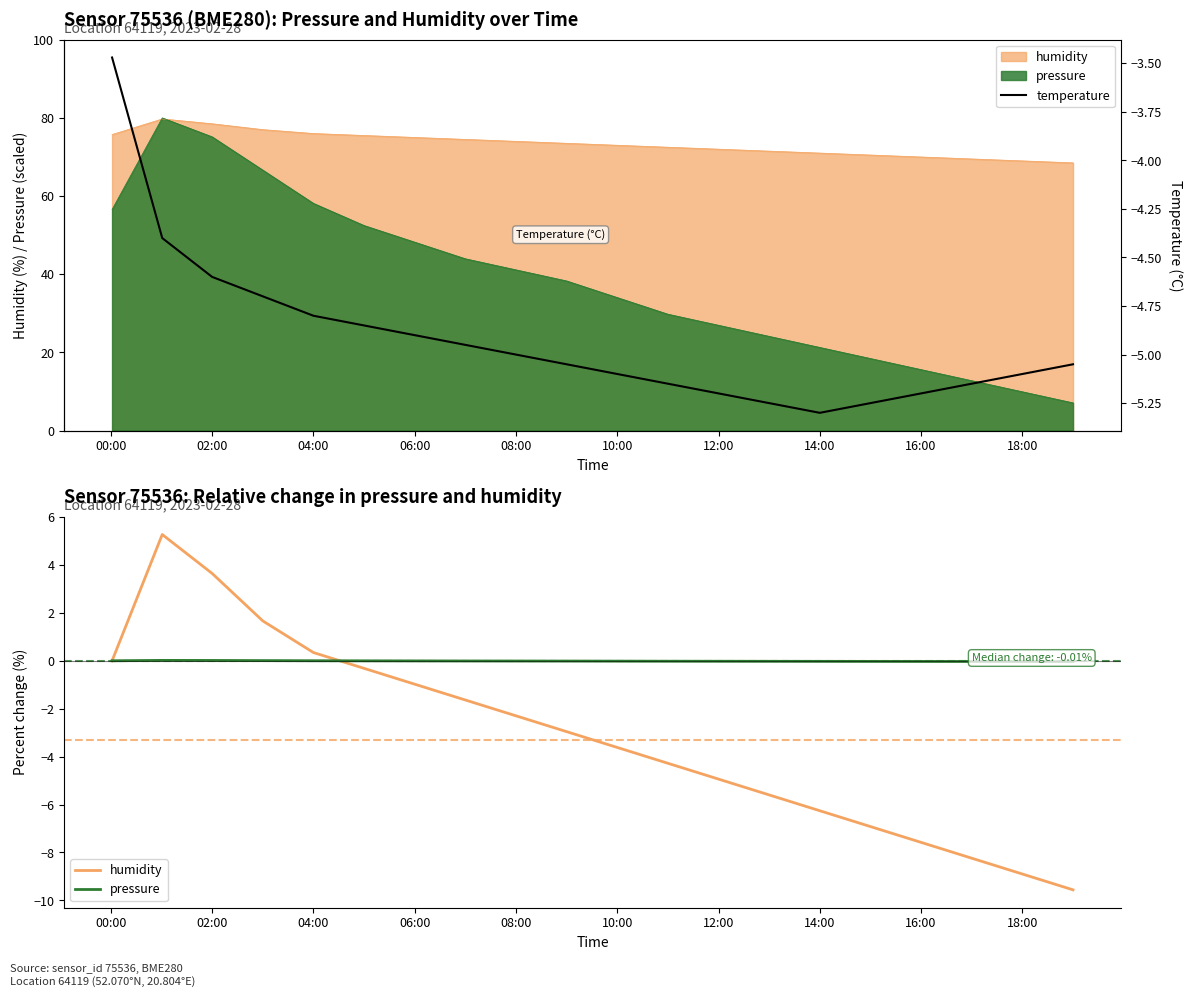

Is it true that temperature equals -1.8 at 08:00?

False